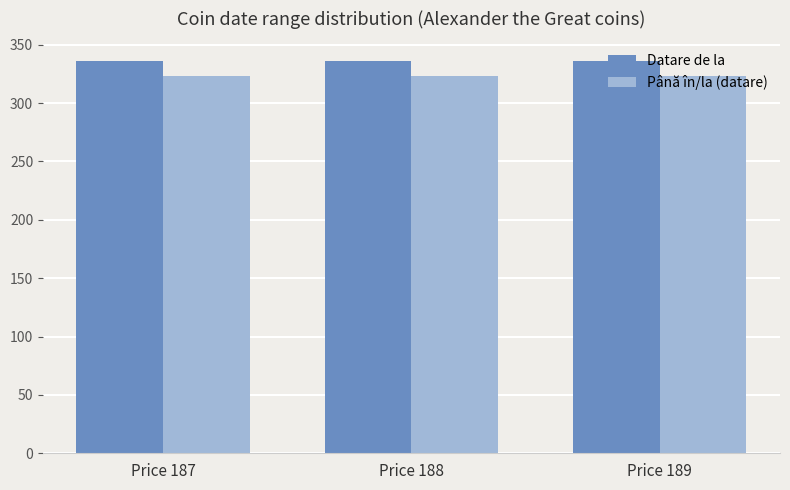

What are all the series names shown in the legend?

Datare de la, Până în/la (datare)